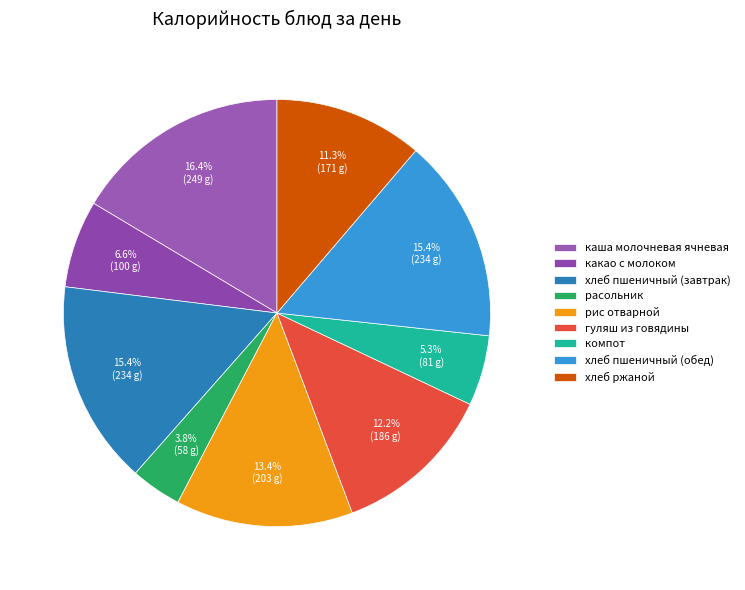

What percentage is the компот slice, to the nearest percent?

5%